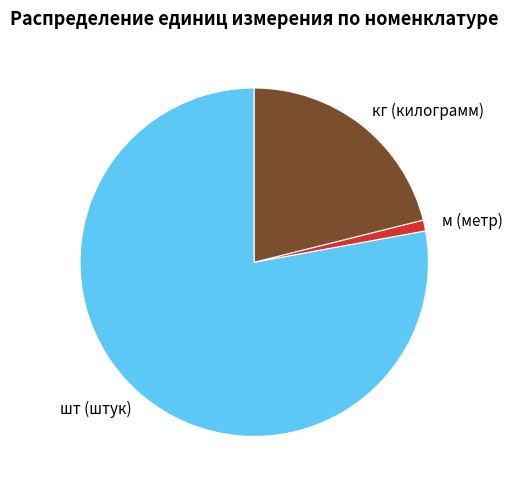

True or false: м (метр) accounts for 1% of the total.

True